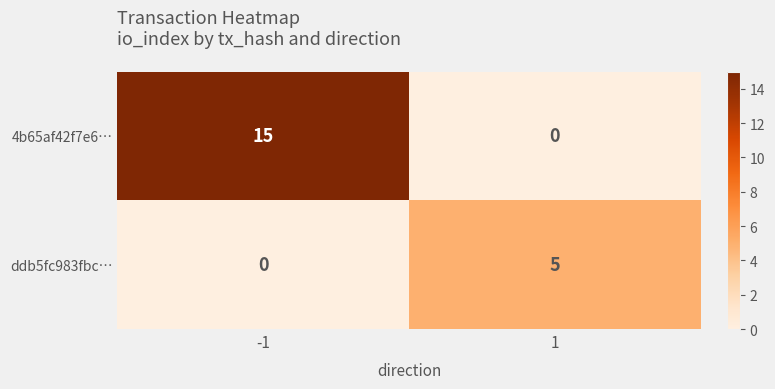

At how many categories does at least one series exceed 10?

1